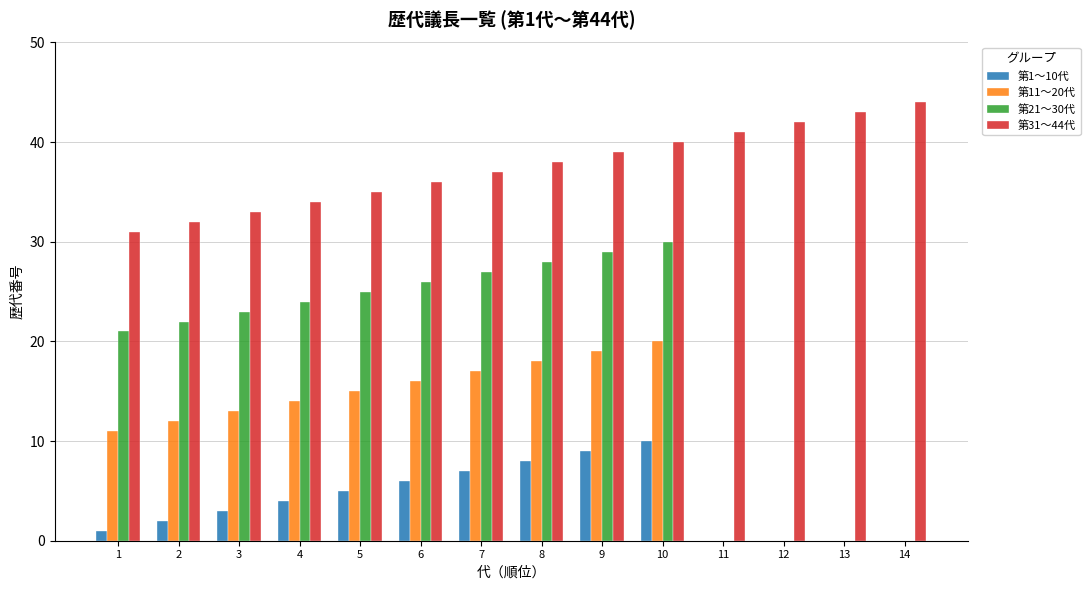

How many data points in 第1〜10代 are less than 6?

5